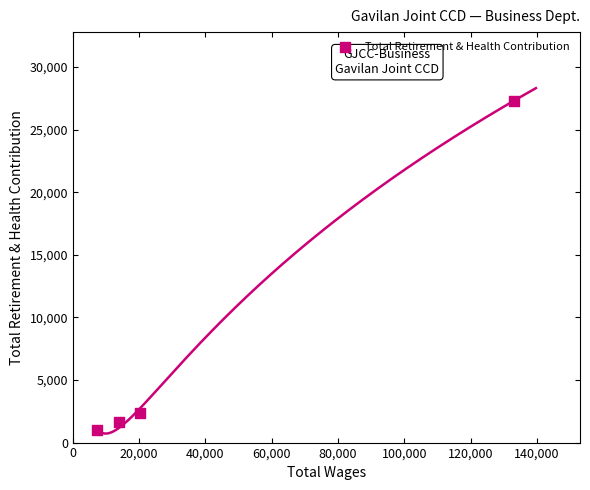

What is the average X value?

43622